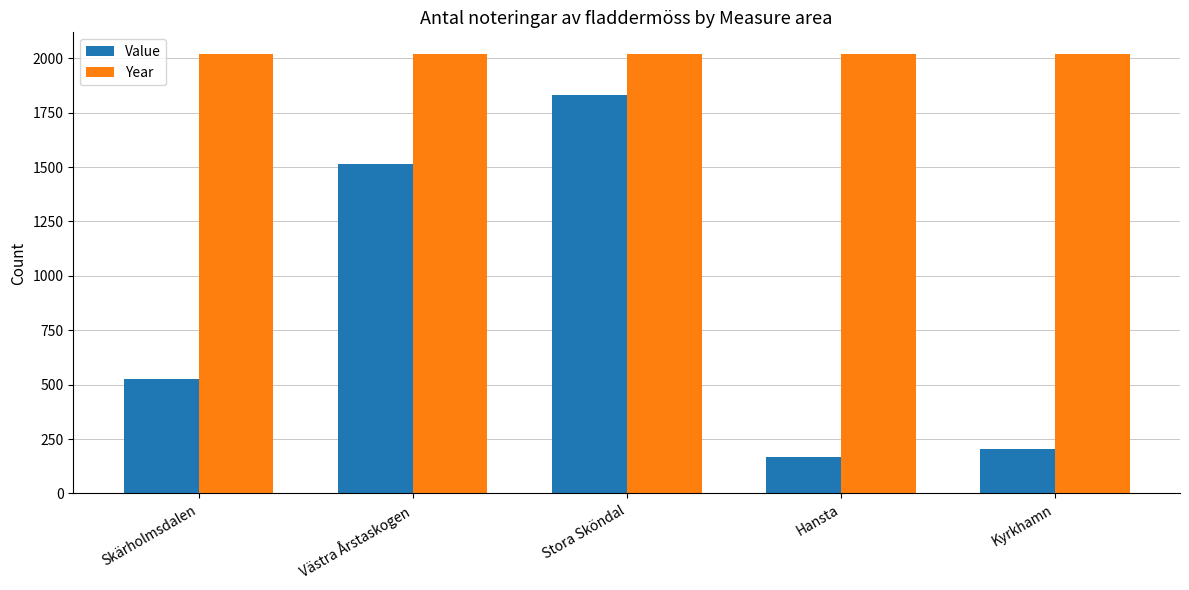

The Year series shows 658 at Västra Årstaskogen. True or false?

False